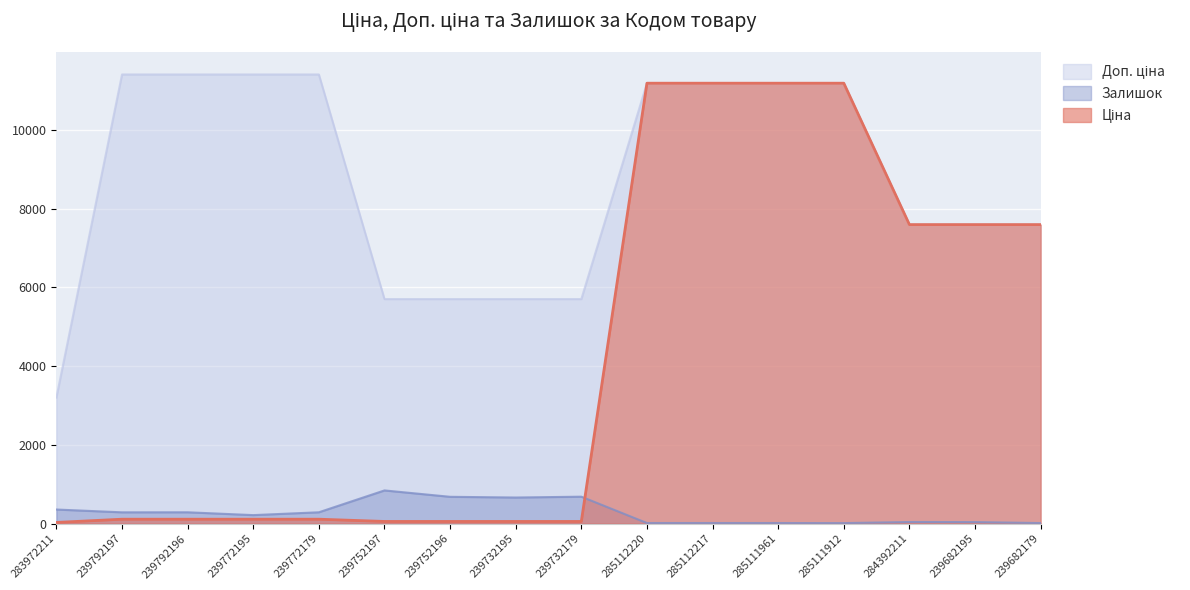

In Залишок, how many points are lower than both neighbors (excluding endpoints)?

4